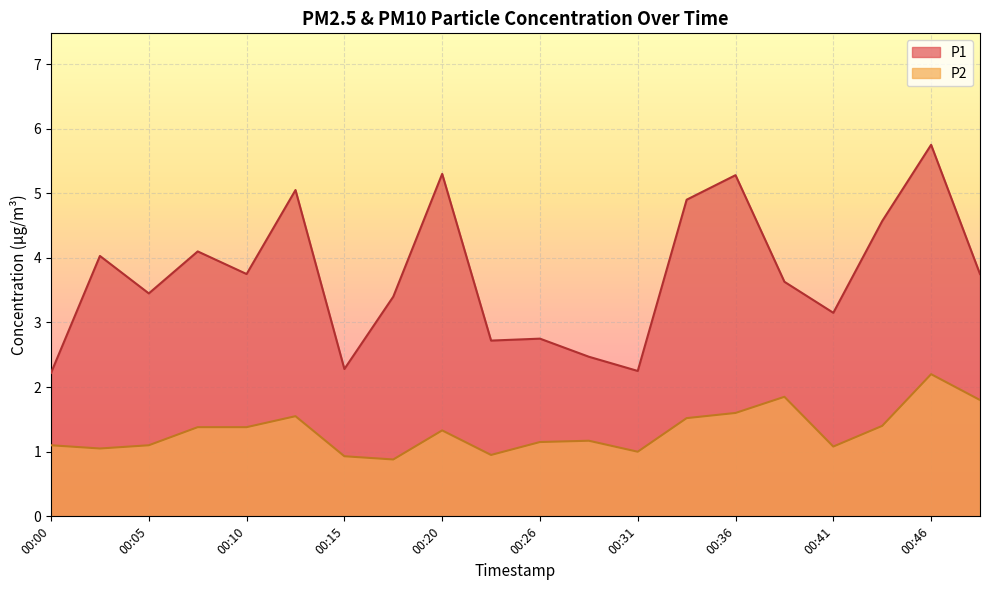

The value of P2 at 00:36 is 1.6. True or false?

True